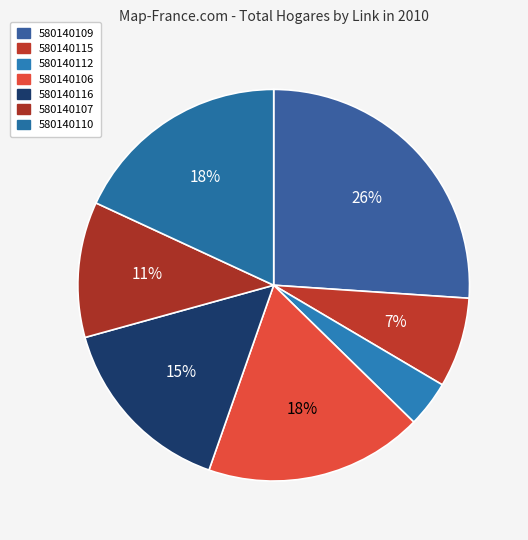

What is the change in value from 580140112 to 580140106?

+268